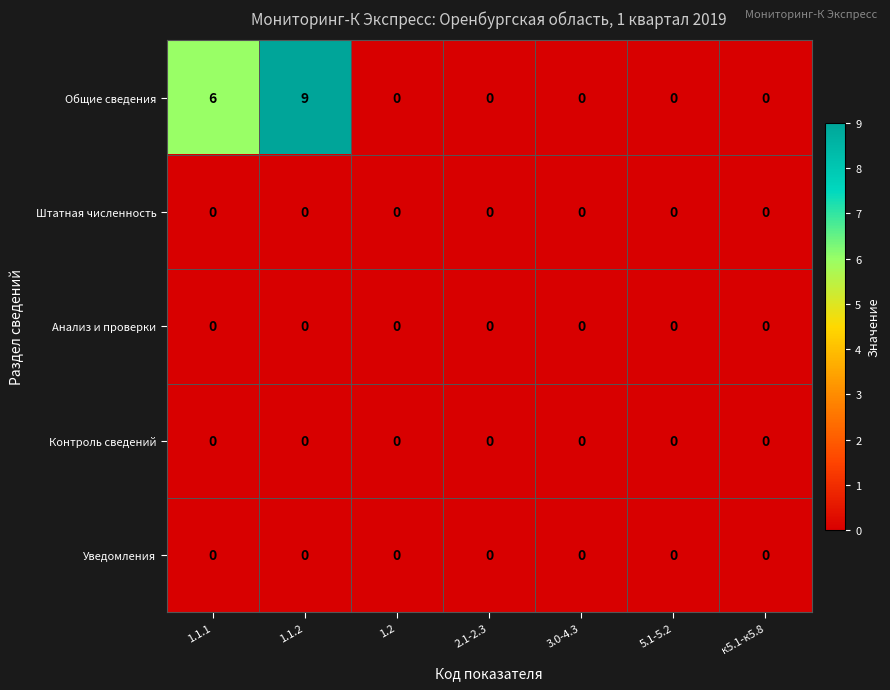

What is the spread (max minus min) of values at 1.1.2?

9